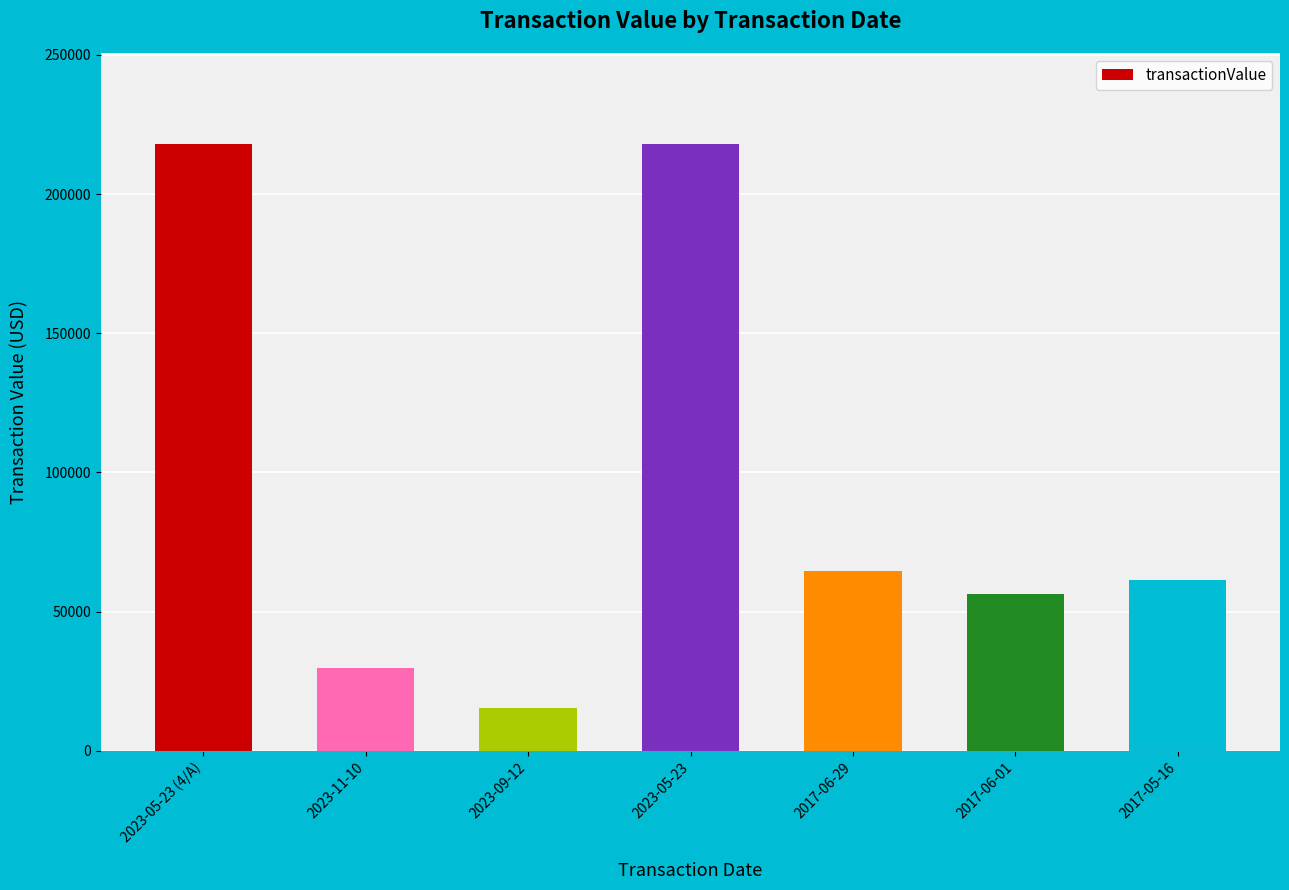

What is the label of the 2nd bar from the left?

2023-11-10